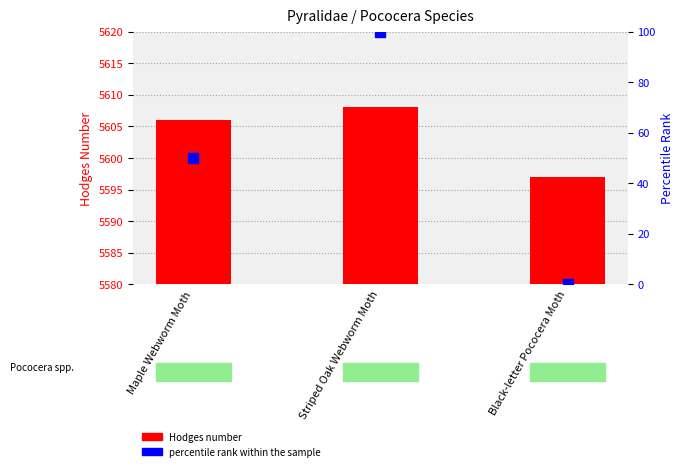

Which series contains the highest Y value?

Hodges number